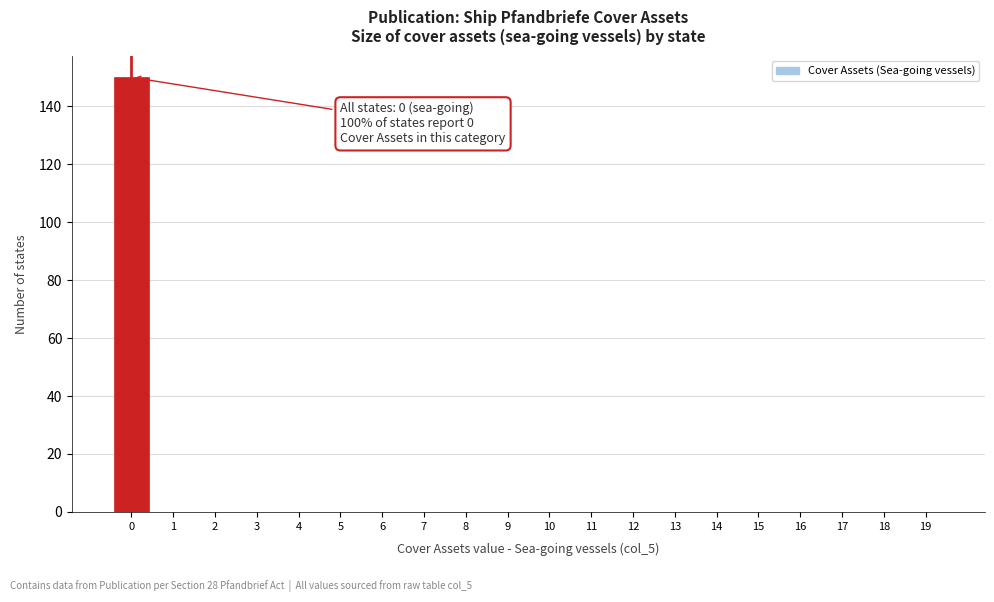

Reading right to left, list all the values displayed in this chart.

19=0	18=0	17=0	16=0	15=0	14=0	13=0	12=0	11=0	10=0	9=0	8=0	7=0	6=0	5=0	4=0	3=0	2=0	1=0	0=150